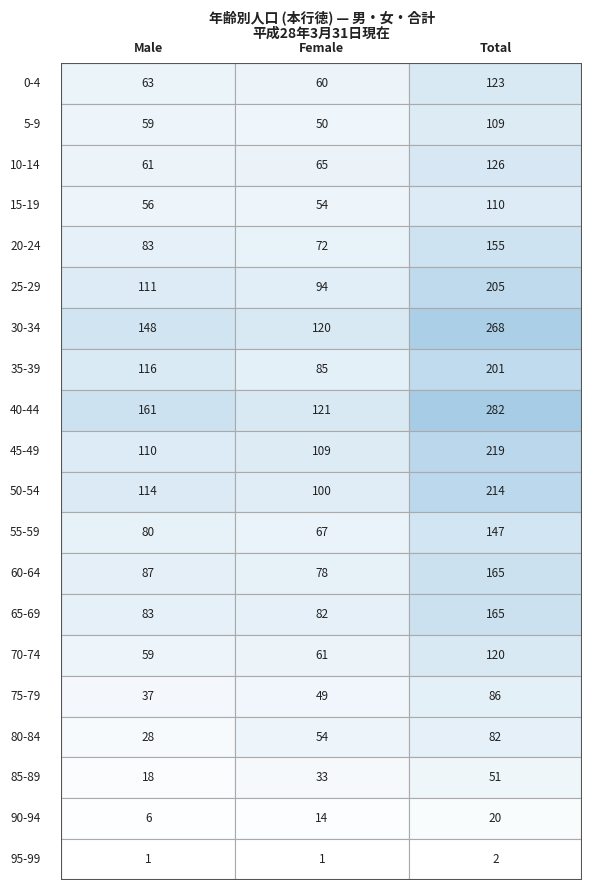

Read the 15-19 value at 2.

110